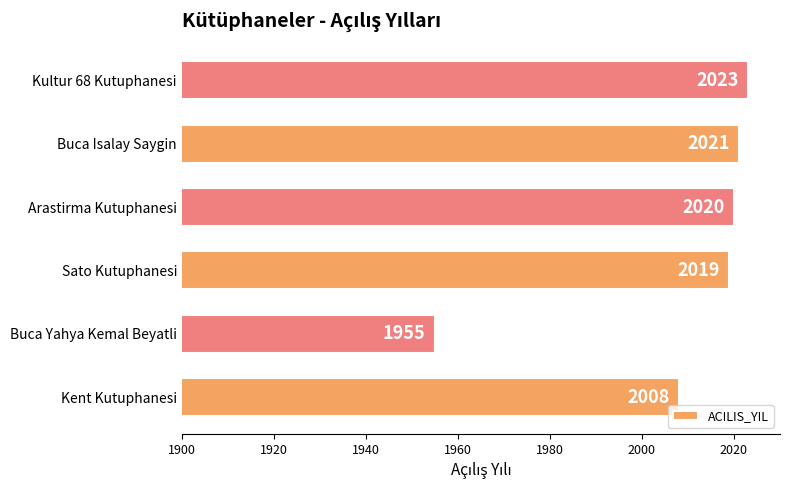

Rank the categories by value from highest to lowest.

Kultur 68 Kutuphanesi, Buca Isalay Saygin, Arastirma Kutuphanesi, Sato Kutuphanesi, Kent Kutuphanesi, Buca Yahya Kemal Beyatli